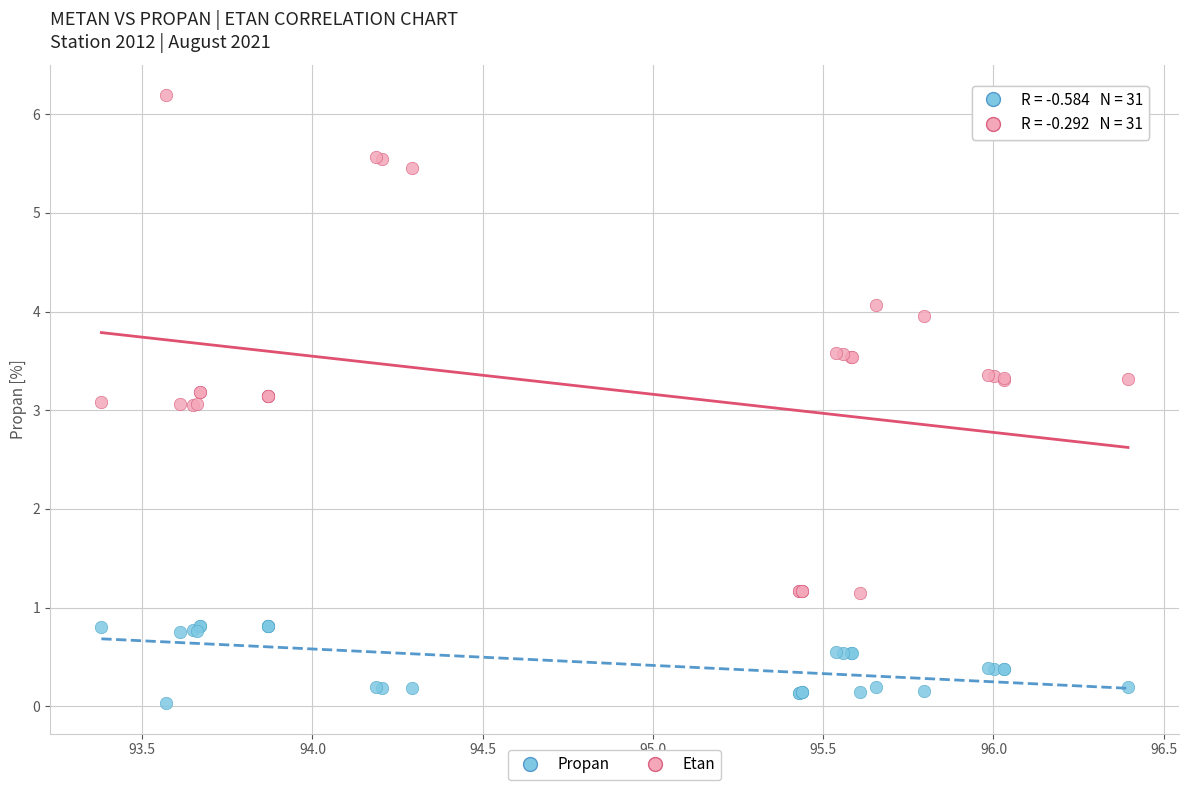

Which series contains the lowest Y value?

Propan